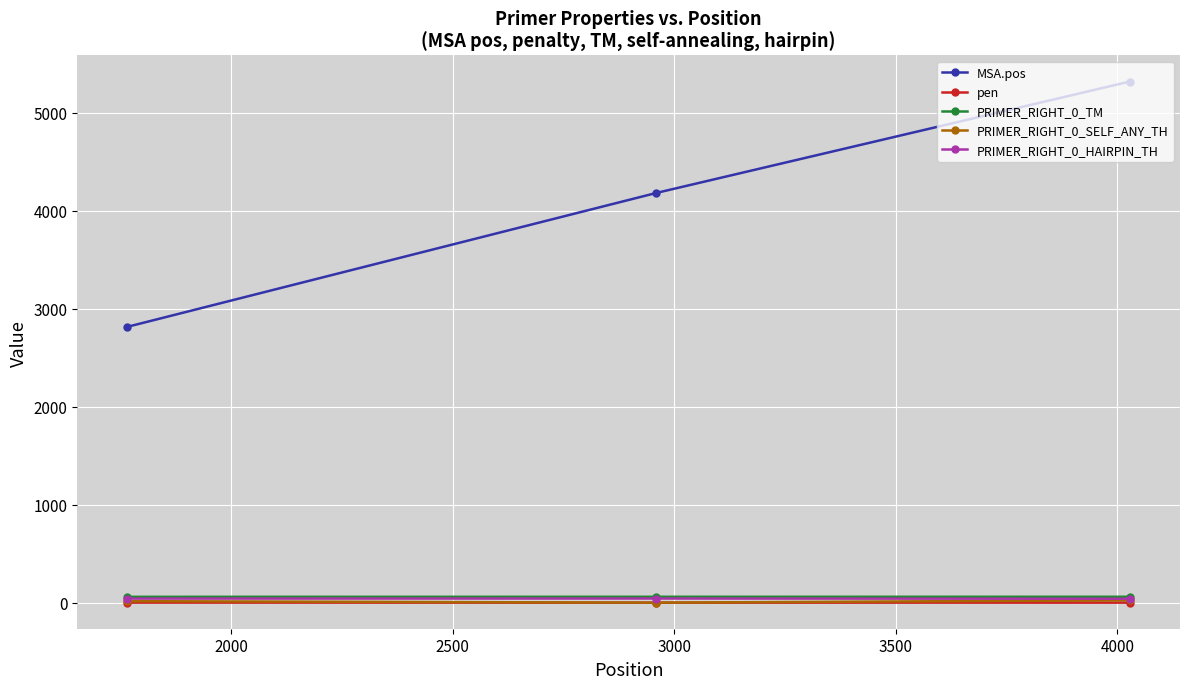

Which series has the largest total across all categories?

MSA.pos